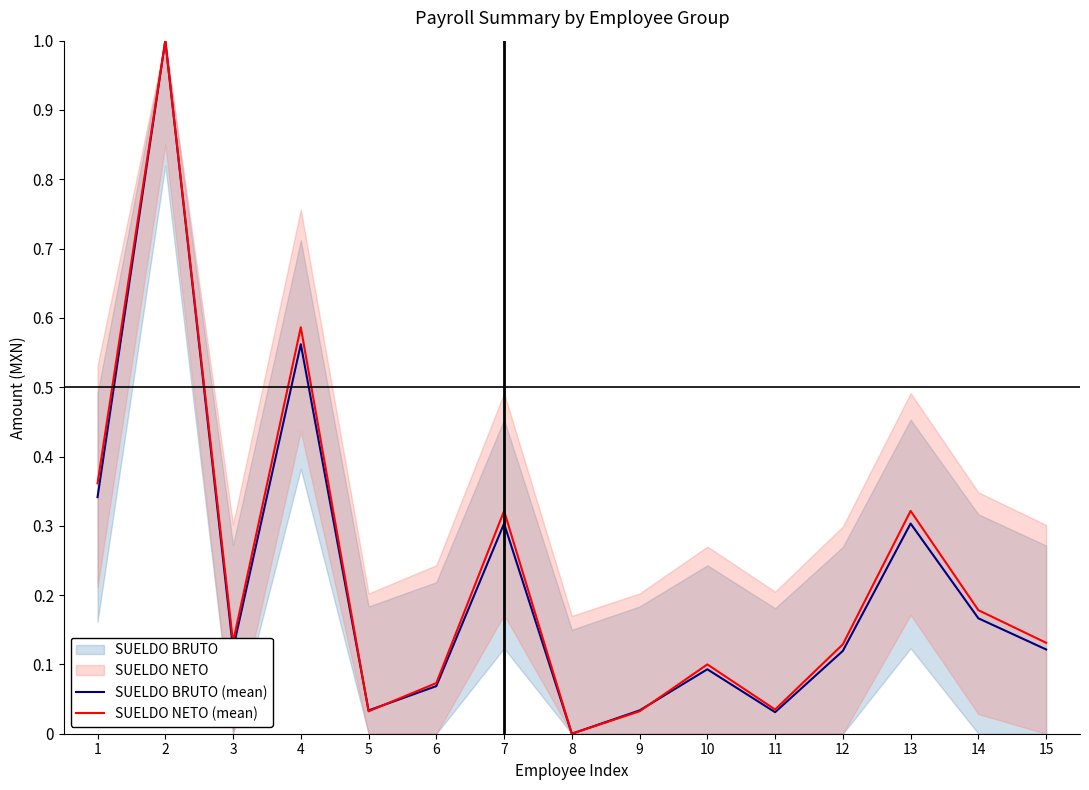

Which series has the widest spread of values?

SUELDO BRUTO (mean)